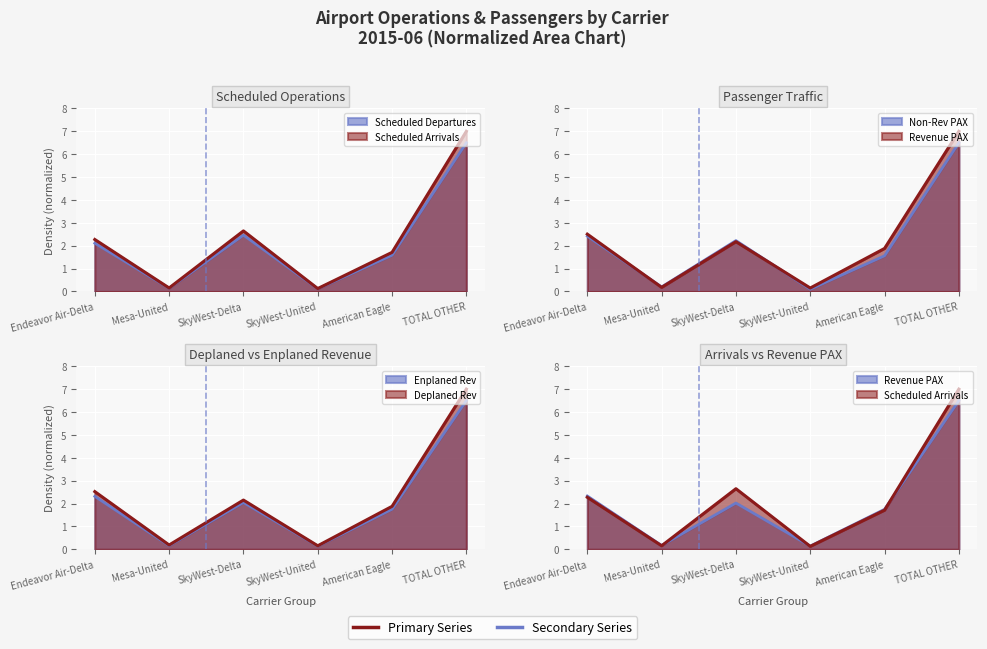

What position from the right is SkyWest-United?

3